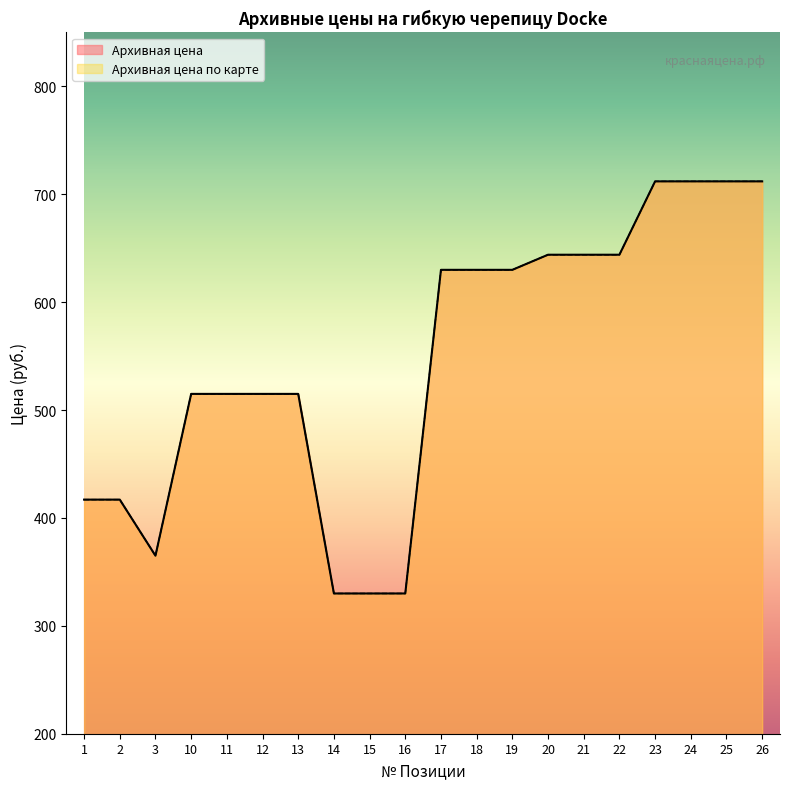

Is it true that Архивная цена equals 630 at 17?

True